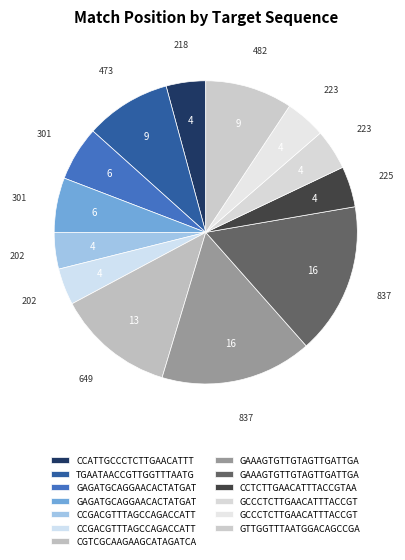

To the nearest percent, what is the difference between the largest and smallest slice percentages?

12%